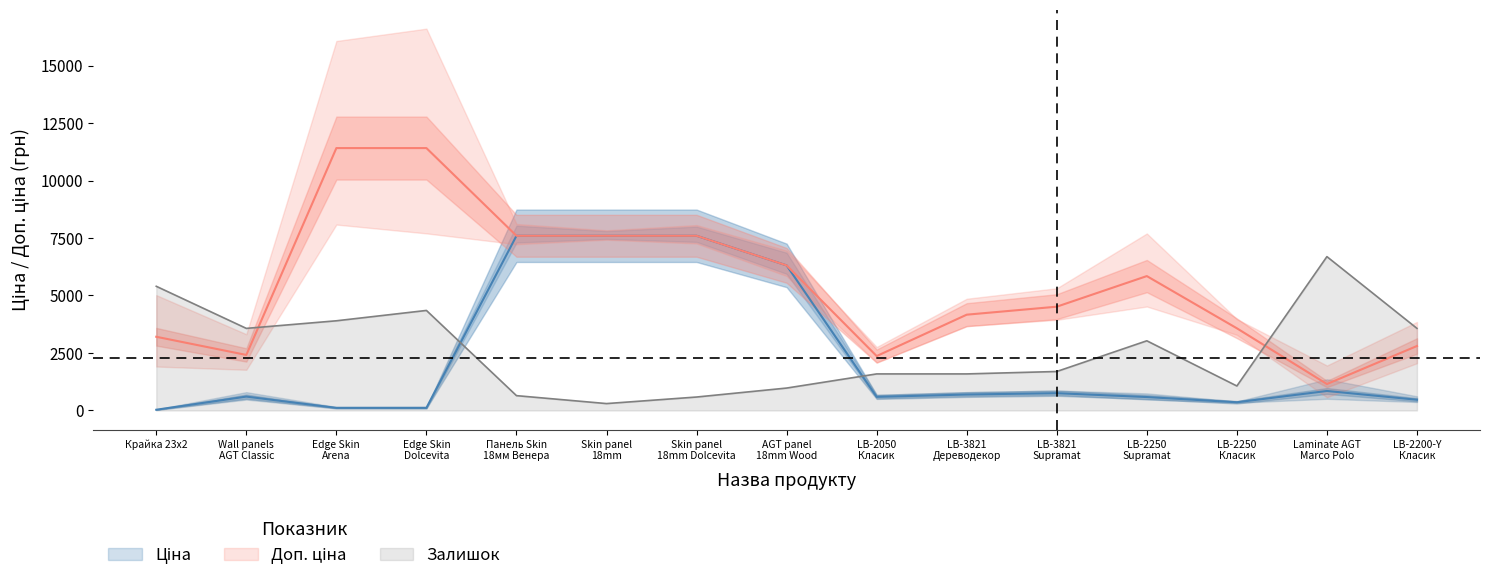

The value of Залишок at Крайка 23x2 is 8542. True or false?

False